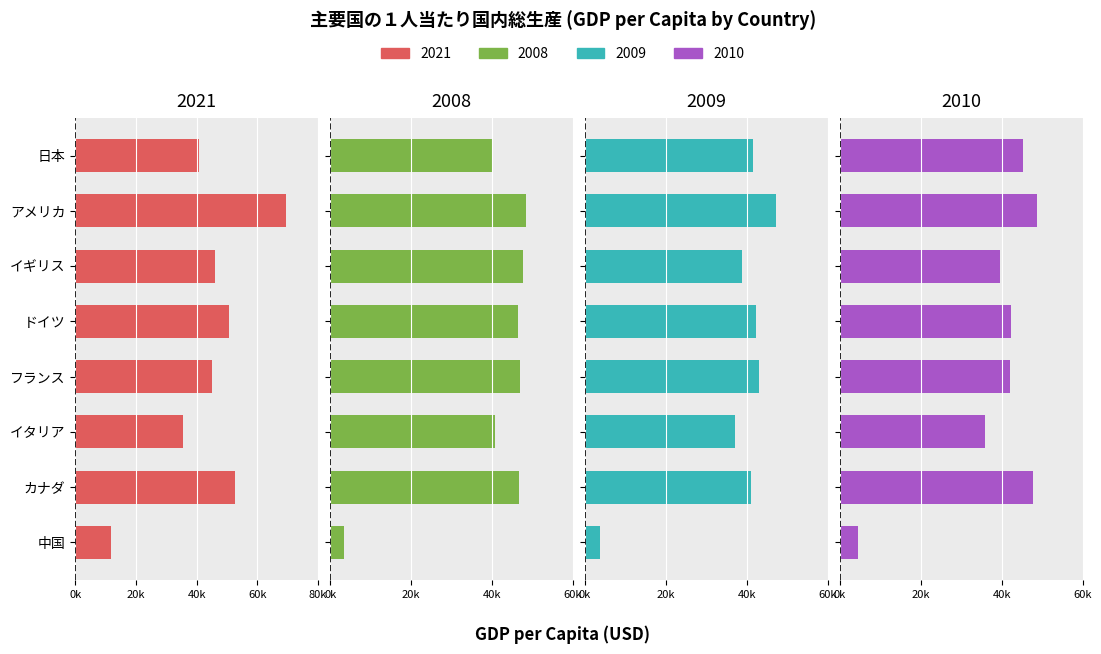

Which category has the lowest value in the 2008 series?

中国